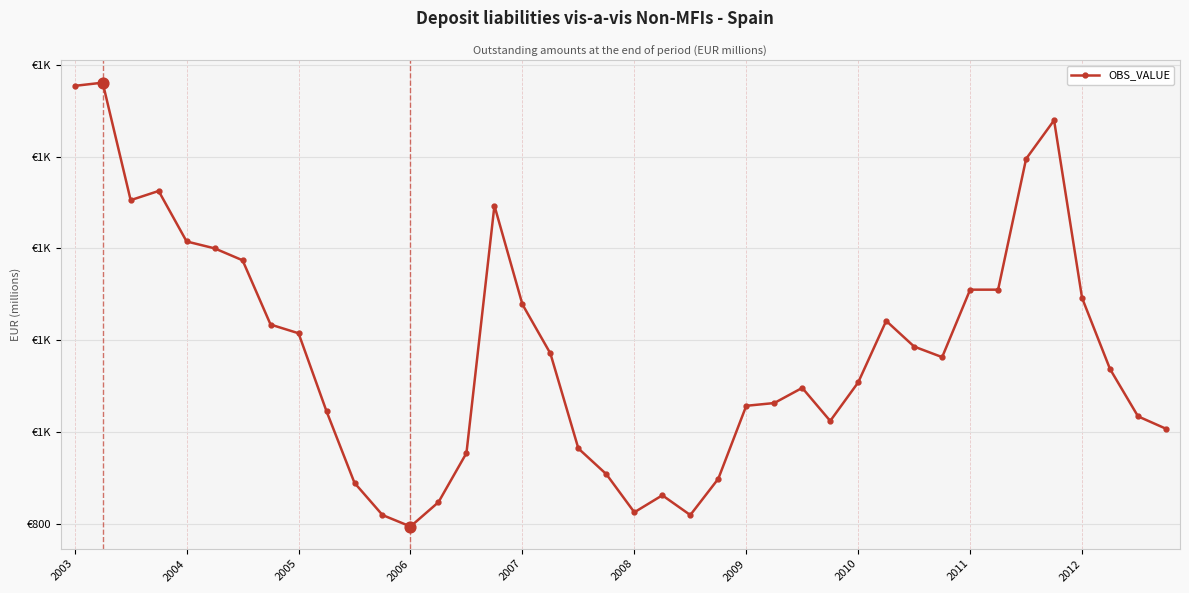

Does the chart have visible grid lines?

Yes